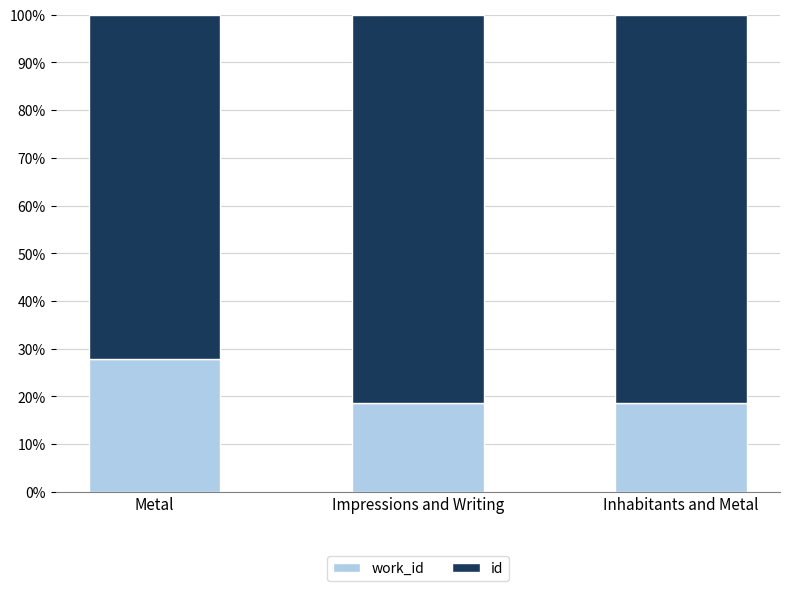

What is the total value across all series at Inhabitants and Metal?

100.0